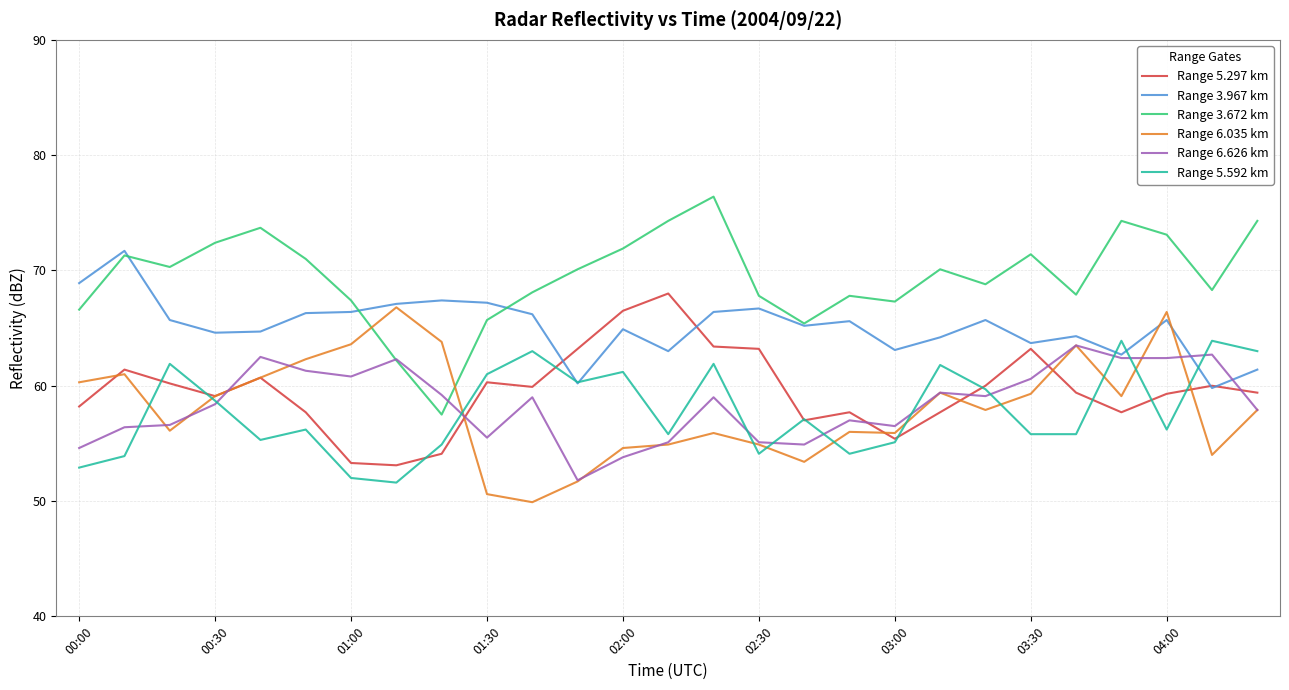

Which series has the largest total across all categories?

Range 3.672 km